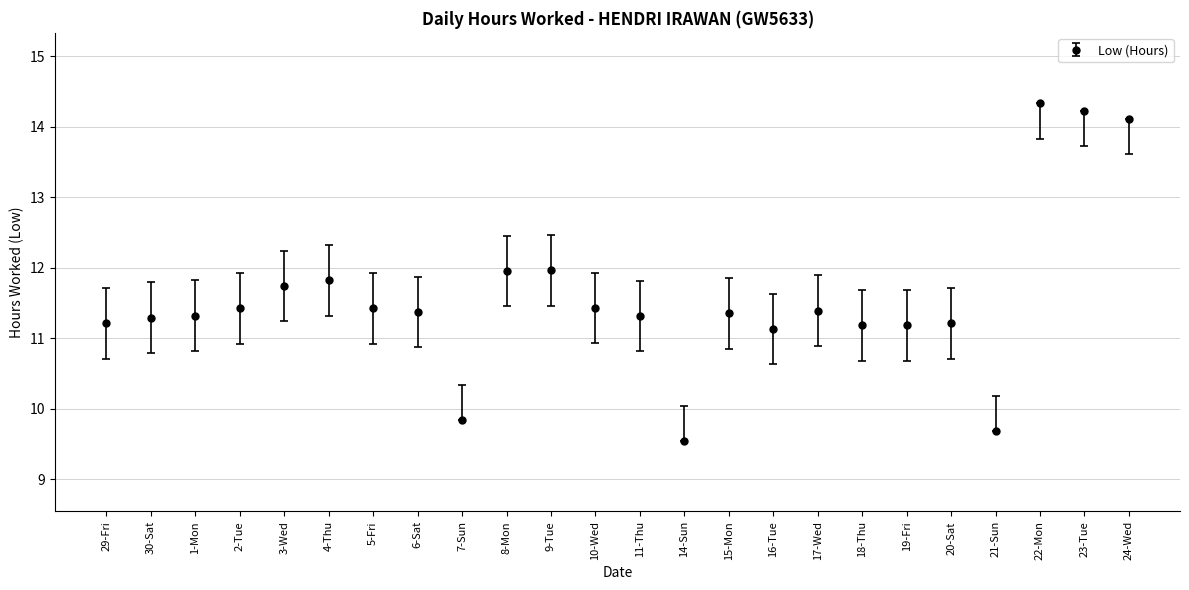

What is the sum of all values?

277.4